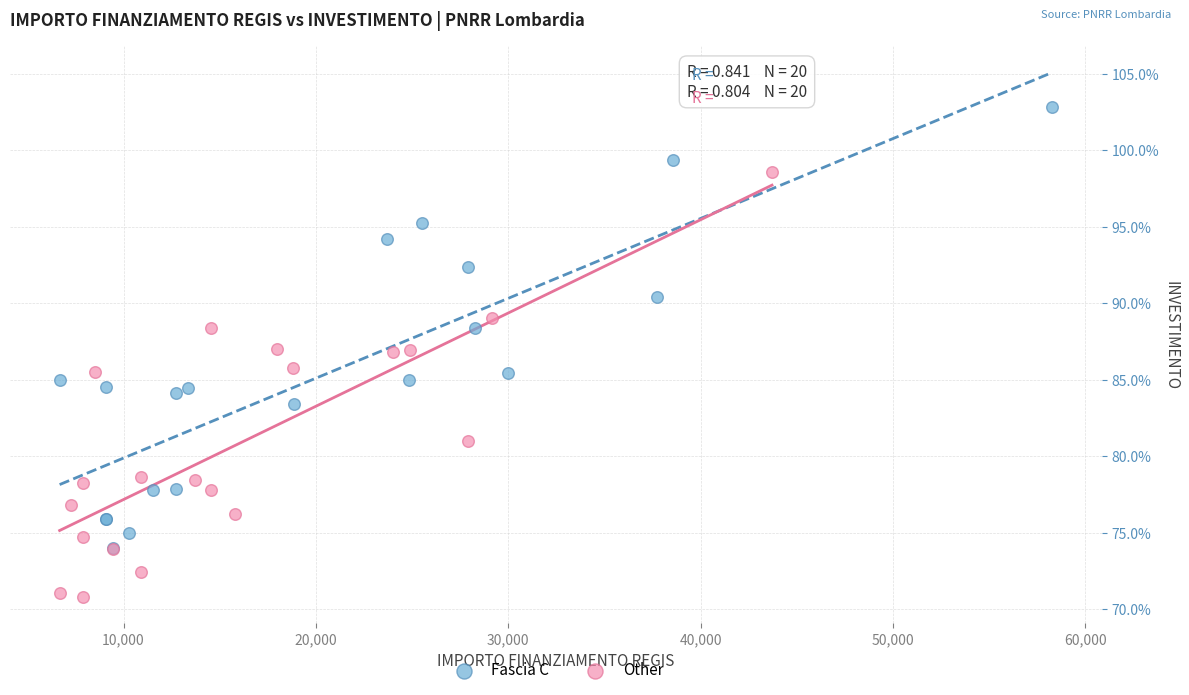

Which series reaches the maximum Y coordinate?

Fascia C